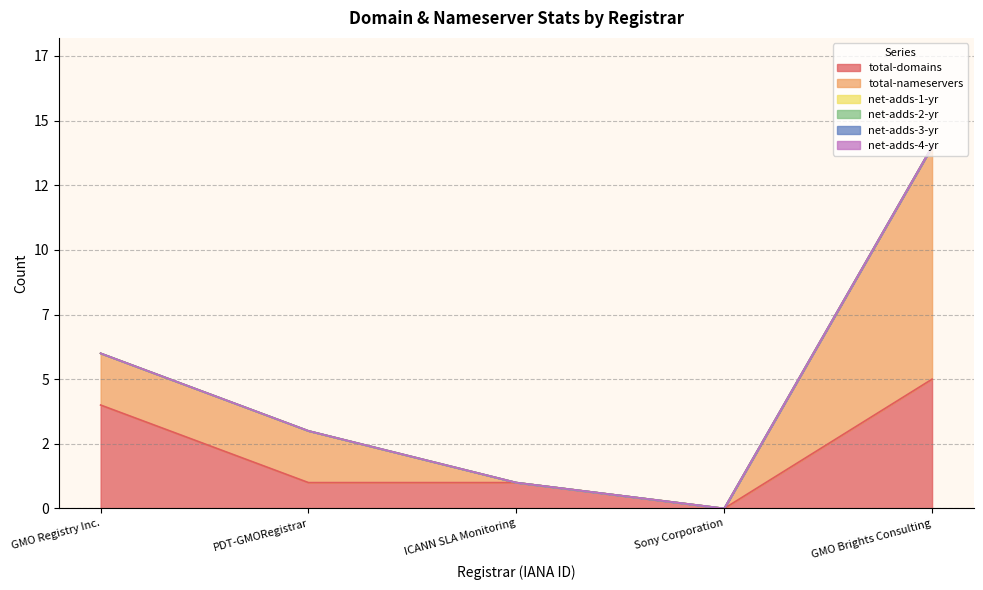

What is the label of the 3rd point from the right?

ICANN SLA Monitoring